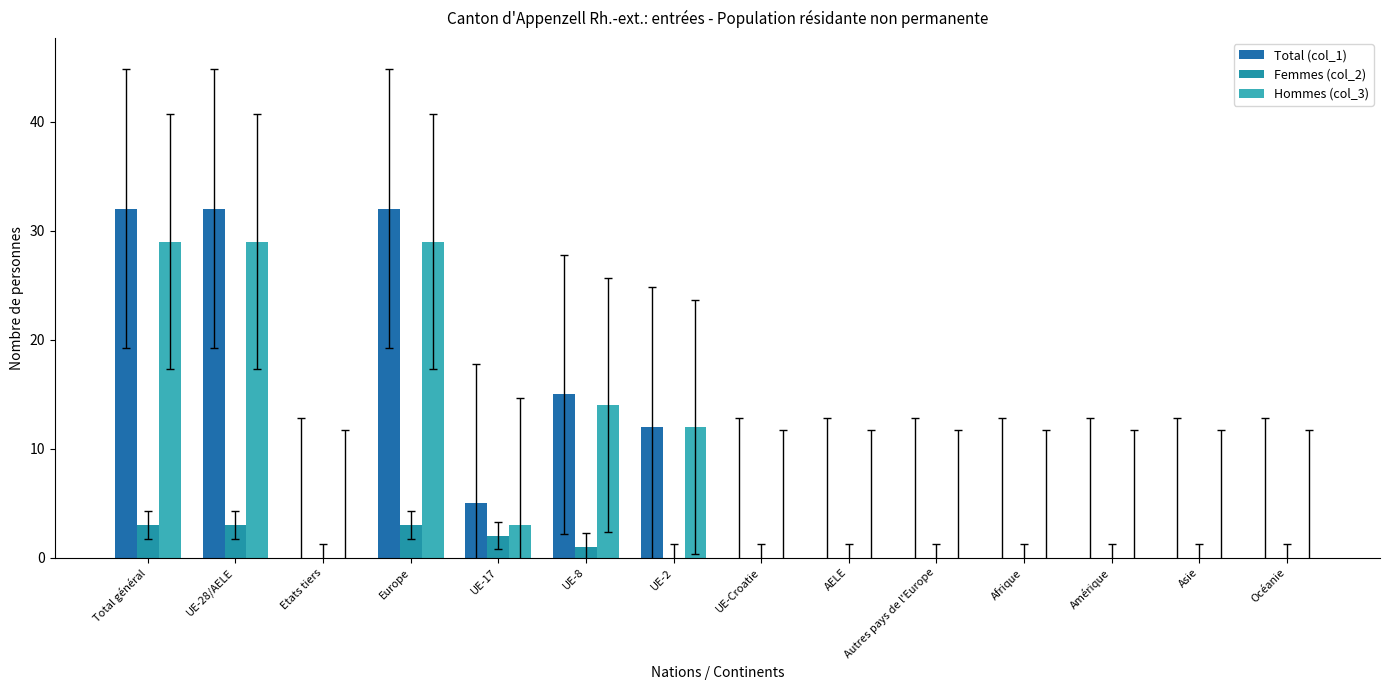

The value of Total (col_1) at Océanie is 0. True or false?

True